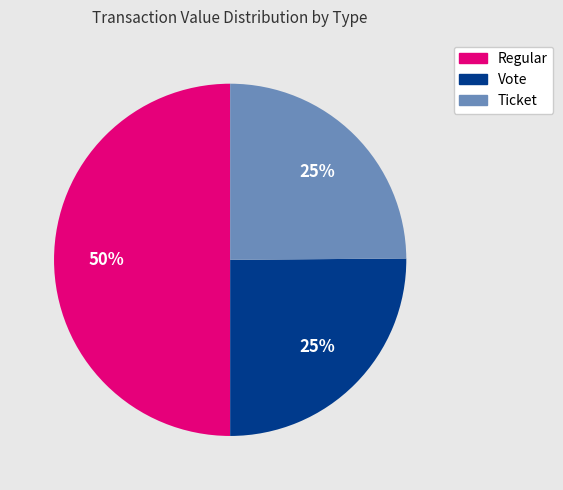

To the nearest percent, what is the average slice percentage?

33%